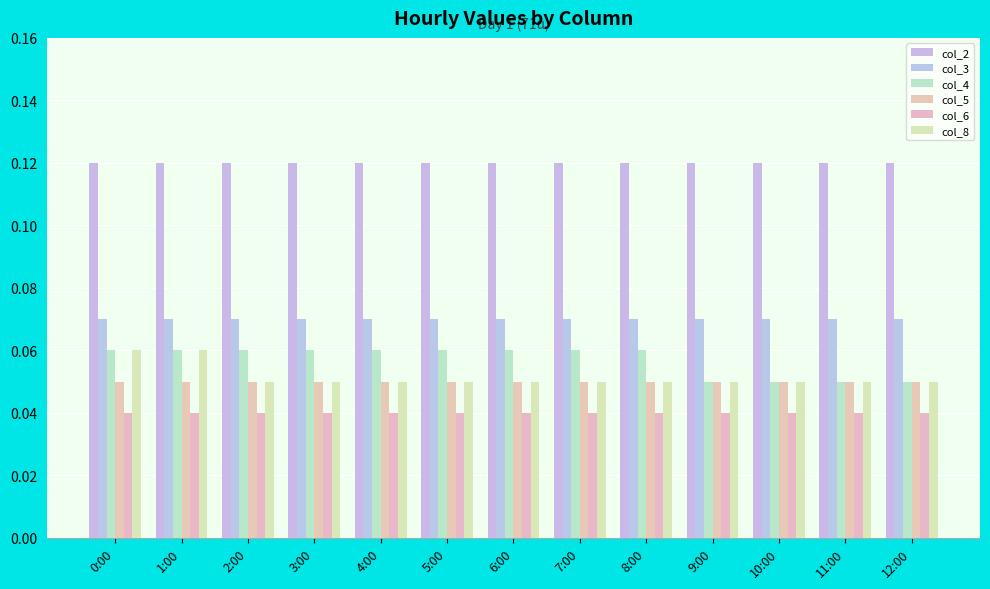

Are the bars grouped side by side (vs. stacked)?

Yes